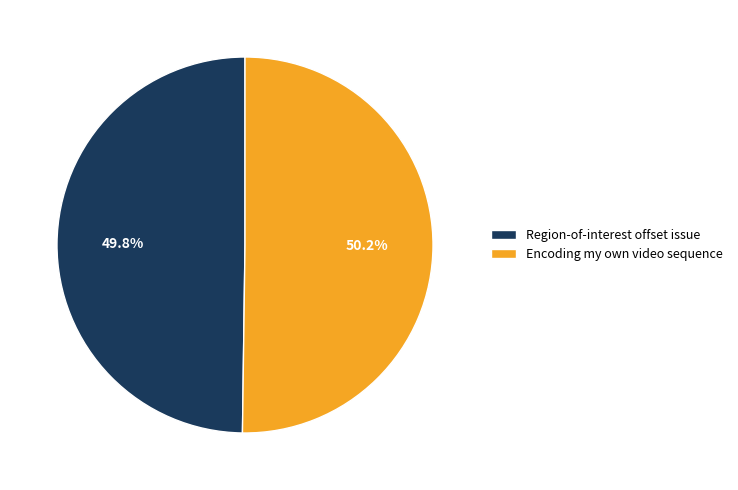

Count the number of slices in the pie.

2